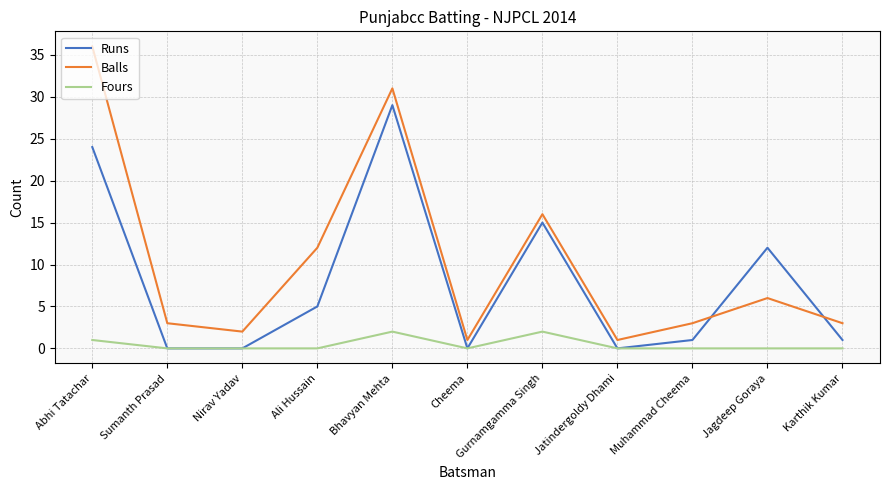

What is the approximate value of Balls at Cheema?

1